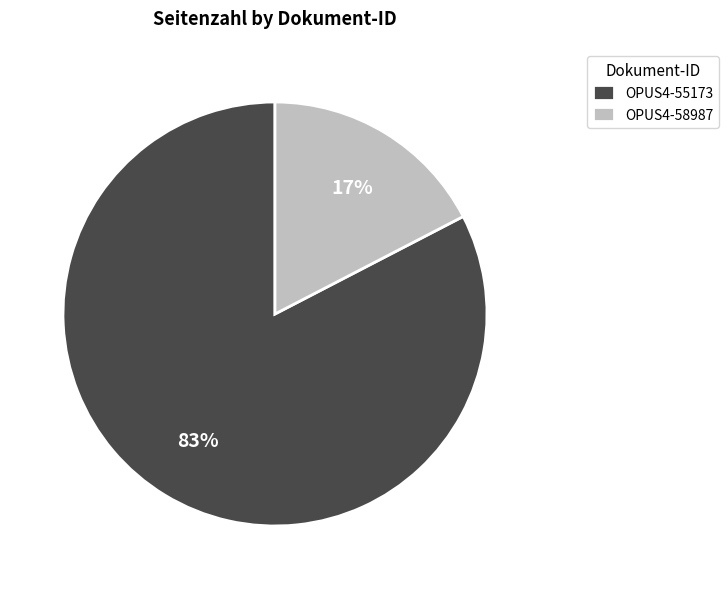

What is the largest slice in the pie chart?

OPUS4-55173